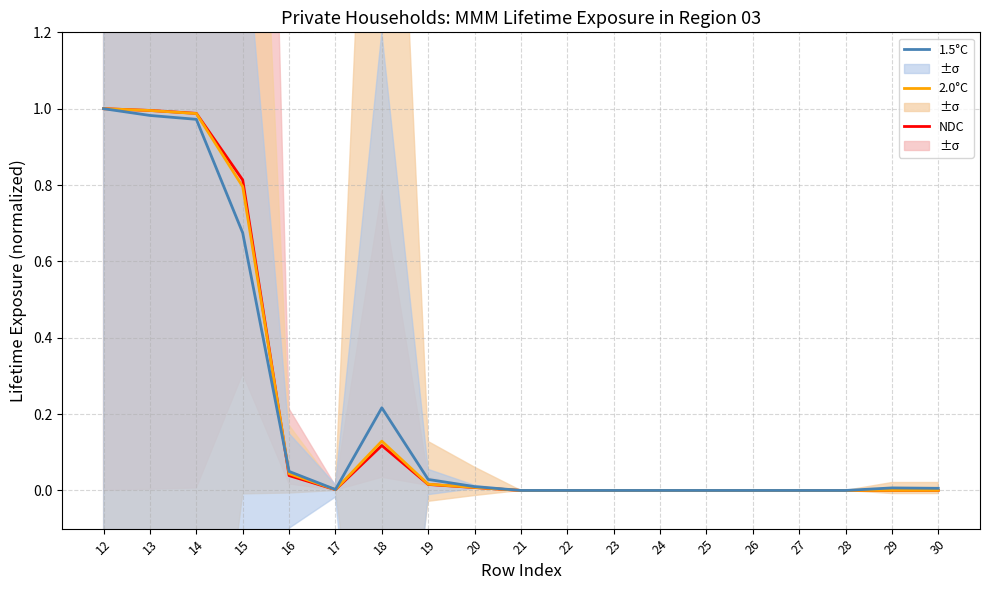

The 1.5°C series shows 0.0 at 19. True or false?

False